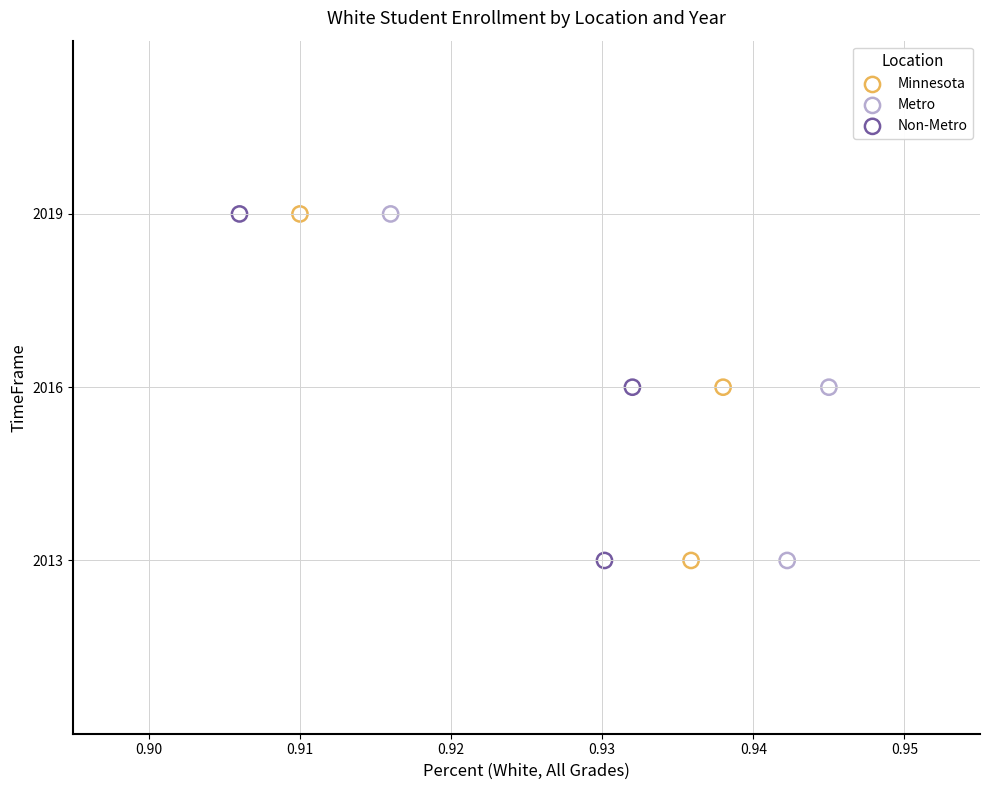

What are all the series names shown in the legend?

Minnesota, Metro, Non-Metro